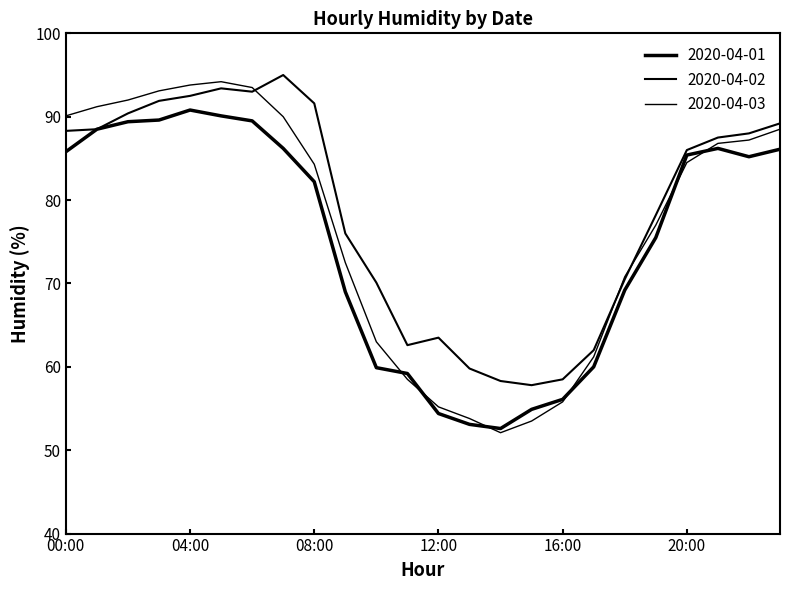

Rank the categories by 2020-04-01 value from highest to lowest.

04:00, 05:00, 03:00, 06:00, 02:00, 01:00, 07:00, 21:00, 23:00, 00:00, 20:00, 22:00, 08:00, 19:00, 18:00, 09:00, 17:00, 10:00, 11:00, 16:00, 15:00, 12:00, 13:00, 14:00